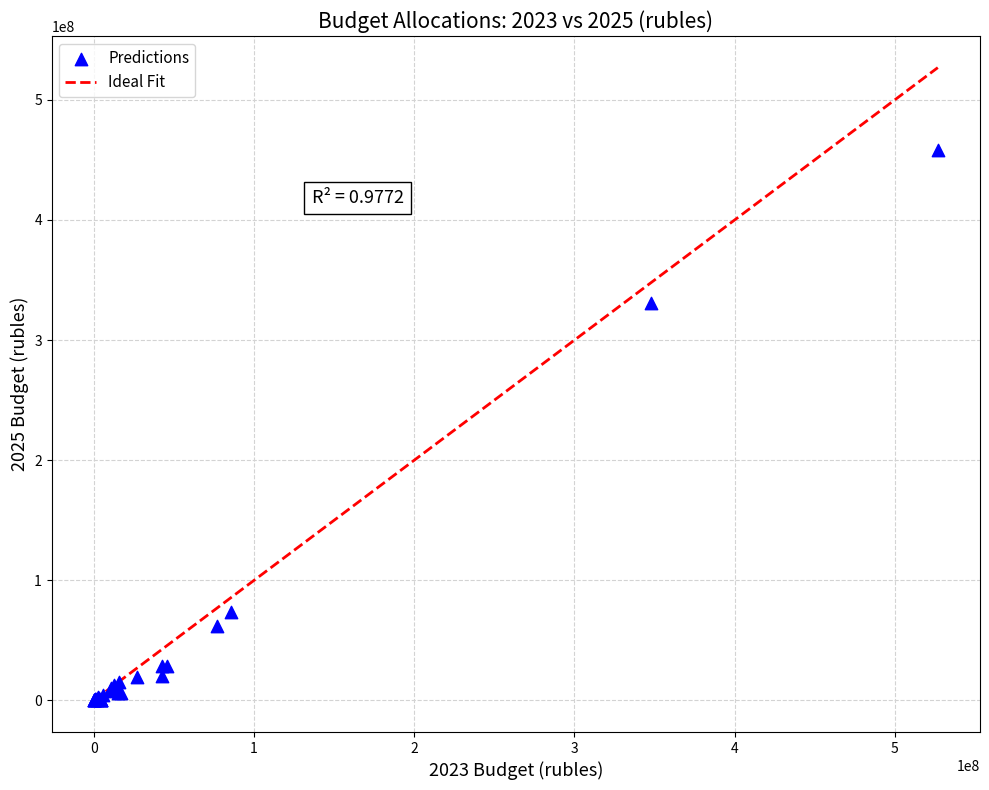

What Y value in the scatter plot is closest to 229283187?

330471547.1